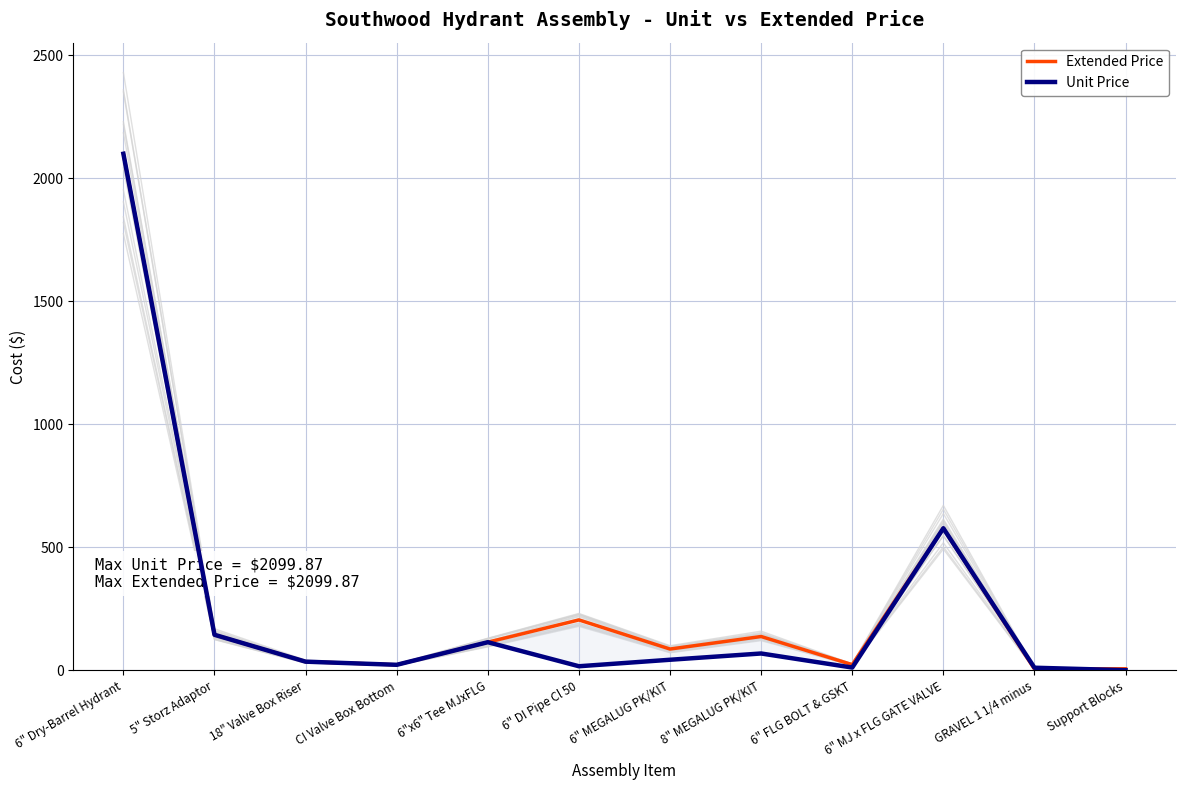

What is the spread (max minus min) of values at 6" DI Pipe Cl 50?

188.3